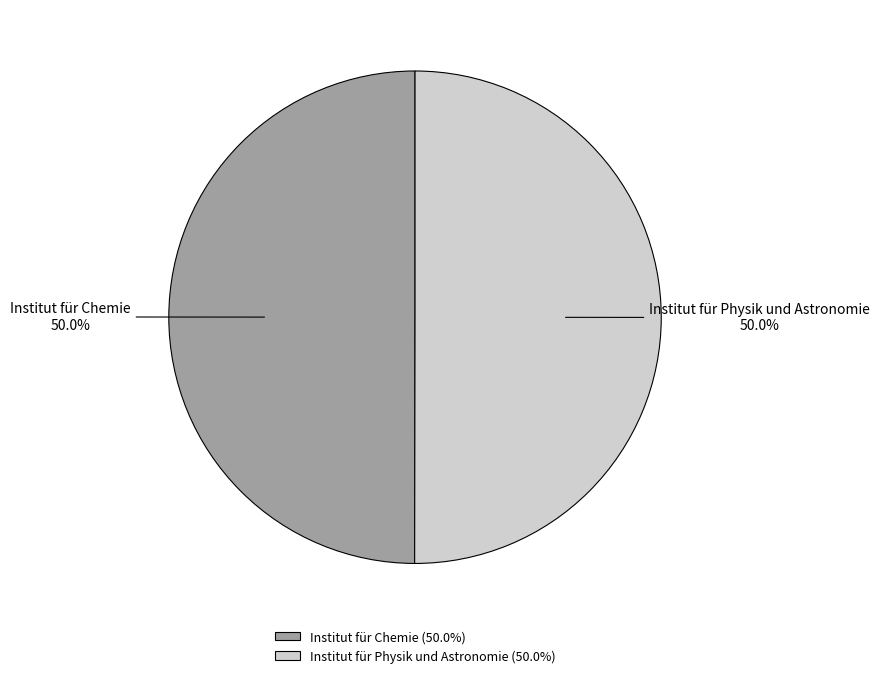

To the nearest percent, what percentage of the pie is Institut für Physik und Astronomie?

50%